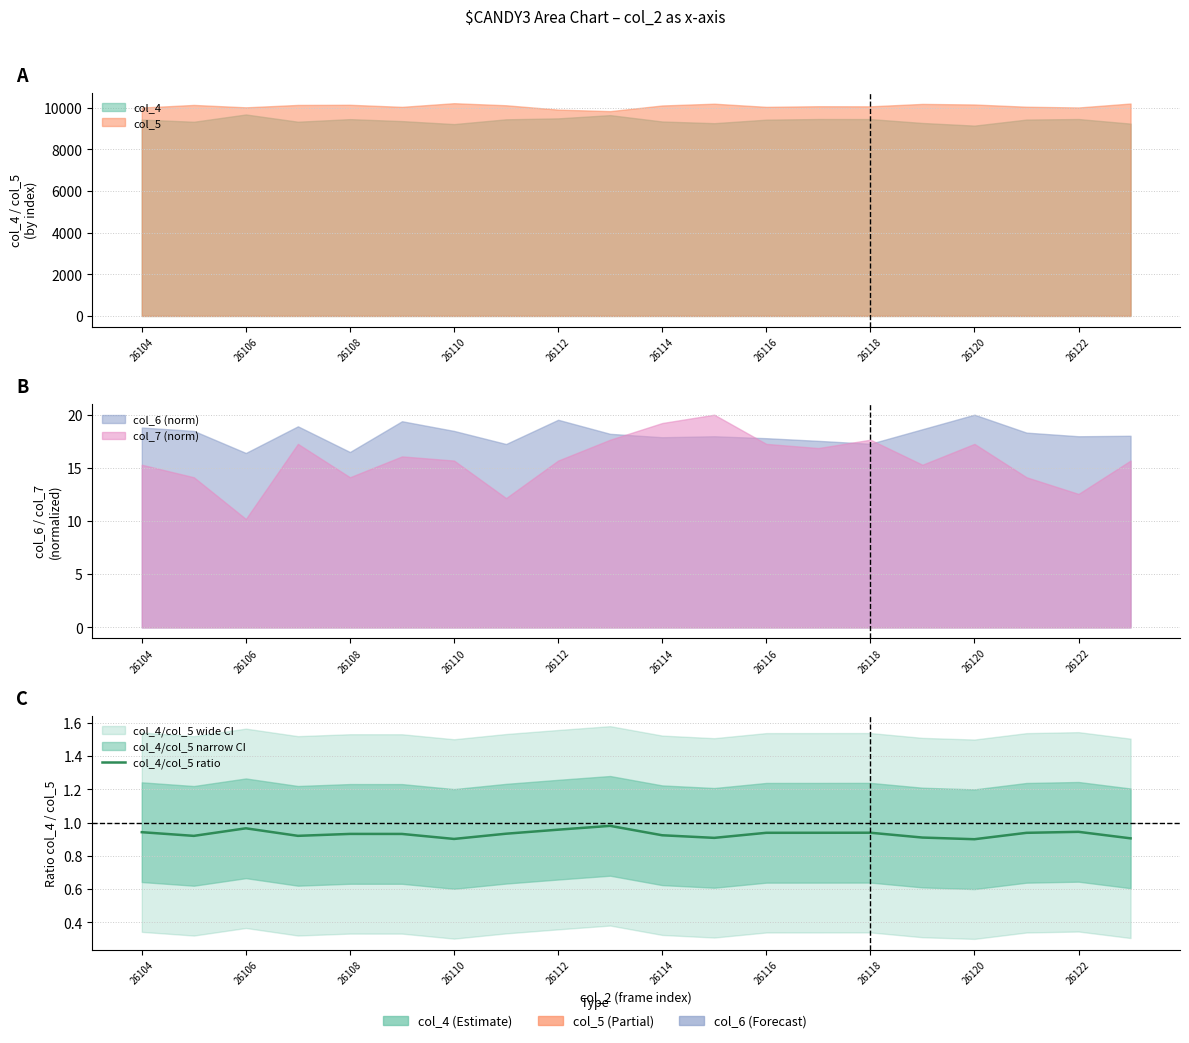

True or false: the data has more than 0 interior local peaks.

True